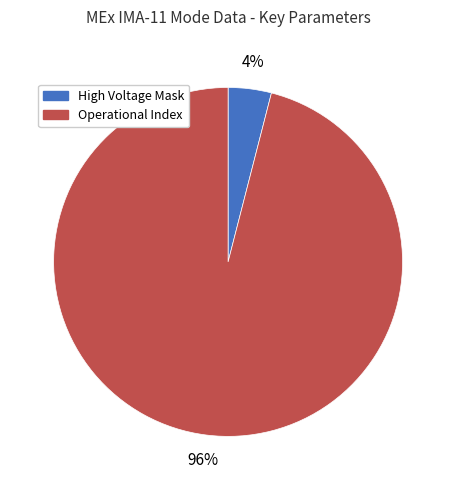

Between Operational Index and High Voltage Mask, which is larger?

Operational Index